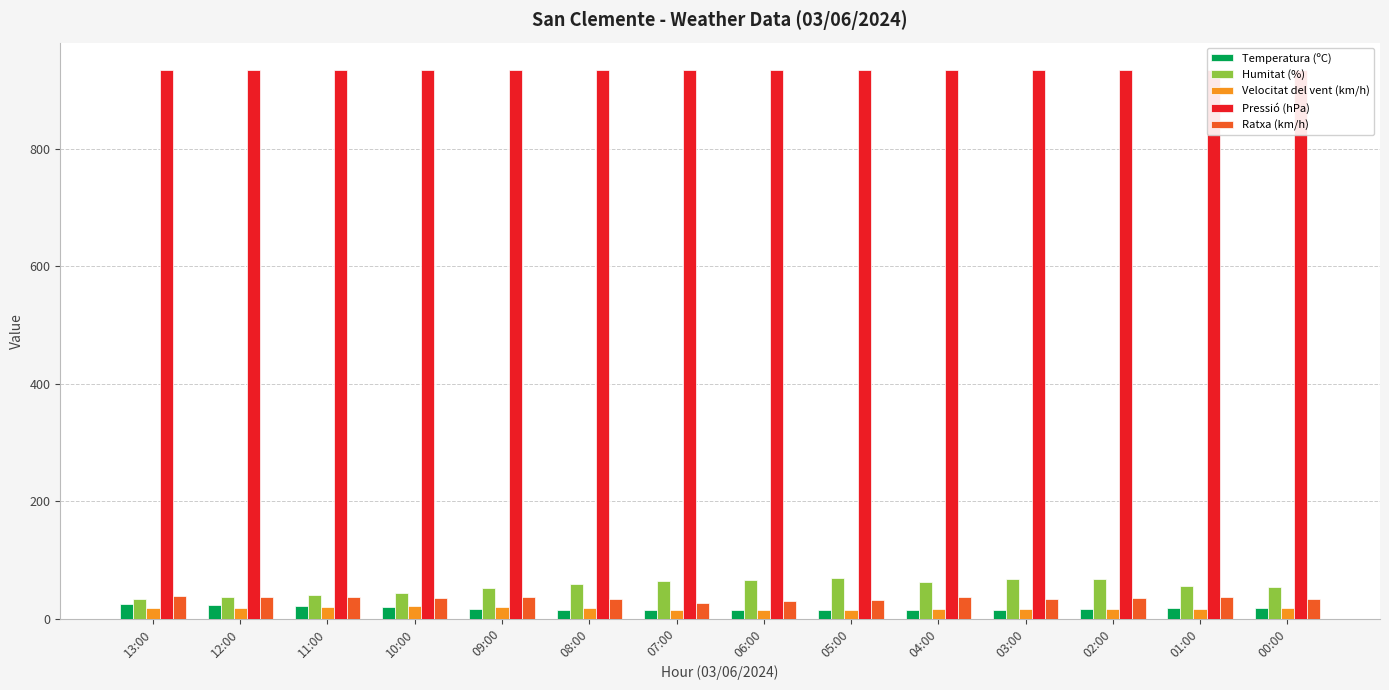

What is the difference between the second highest and minimum values in the Ratxa (km/h) series?

11.0